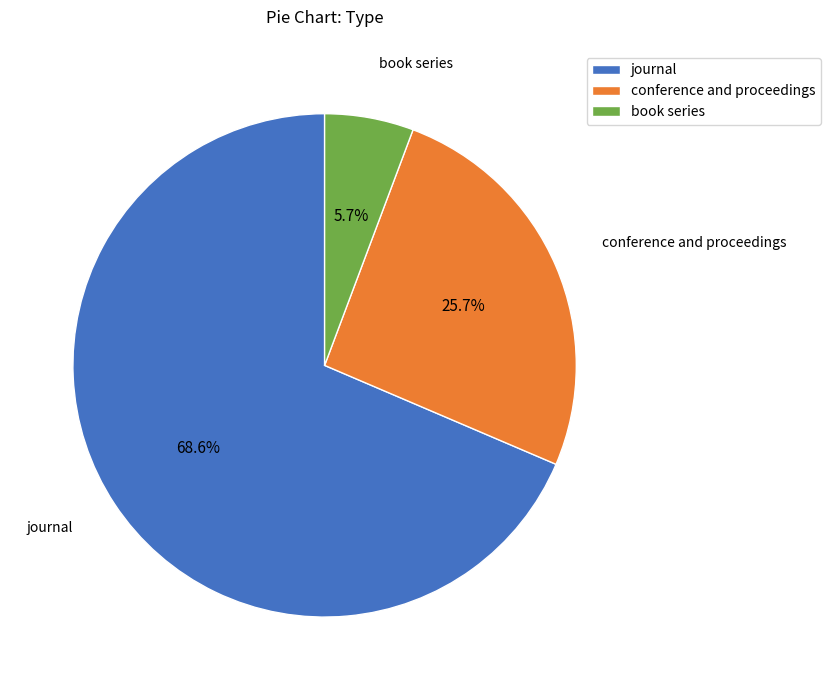

Which category has the biggest portion of the pie?

journal